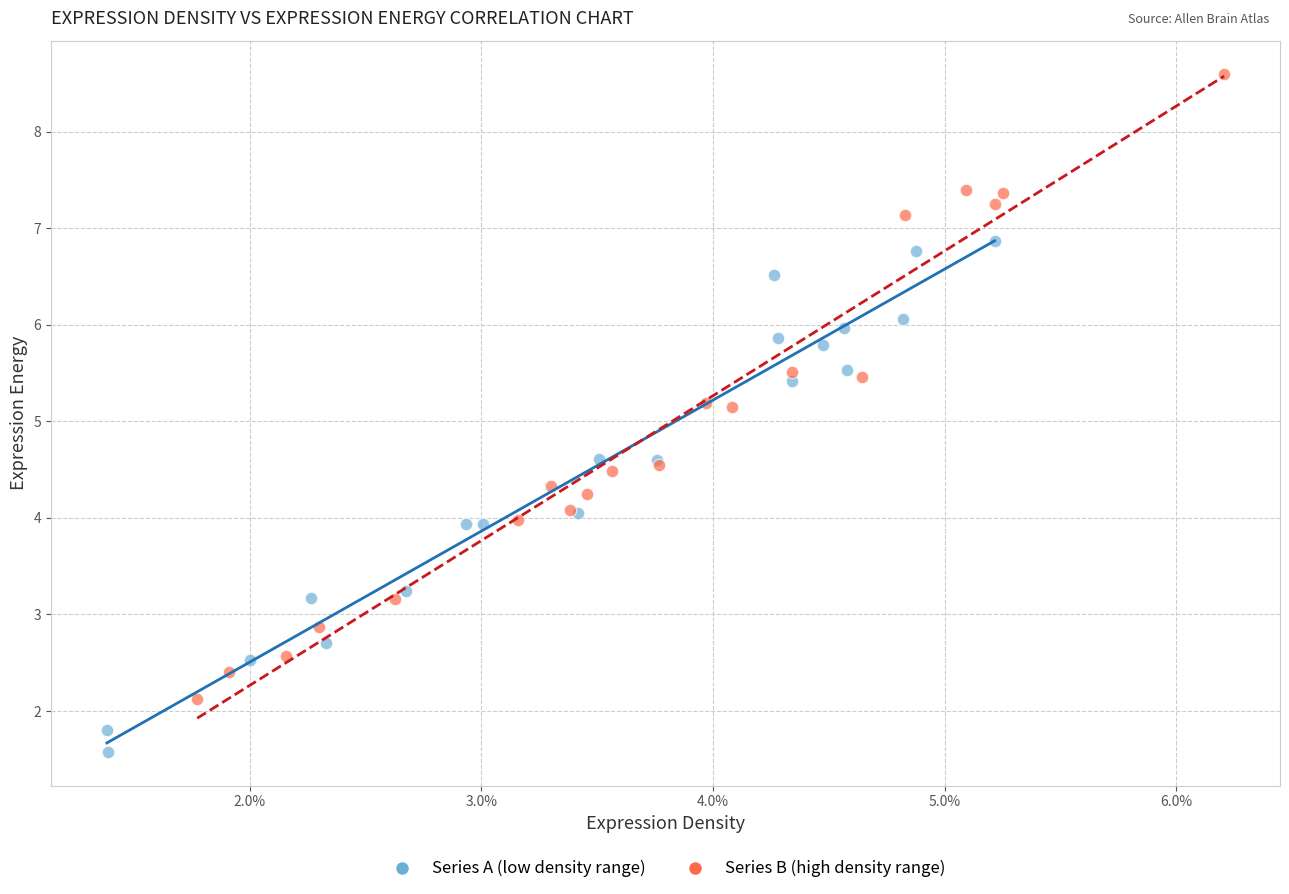

Which series contains the highest Y value?

Series B (high density range)